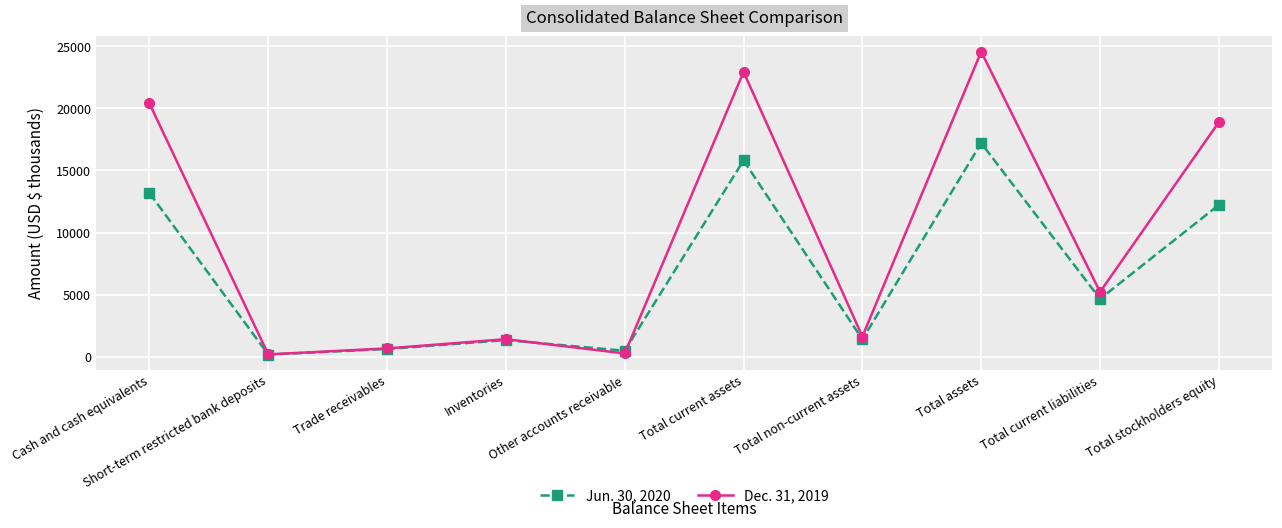

At which label does Jun. 30, 2020 first exceed 4662?

Cash and cash equivalents